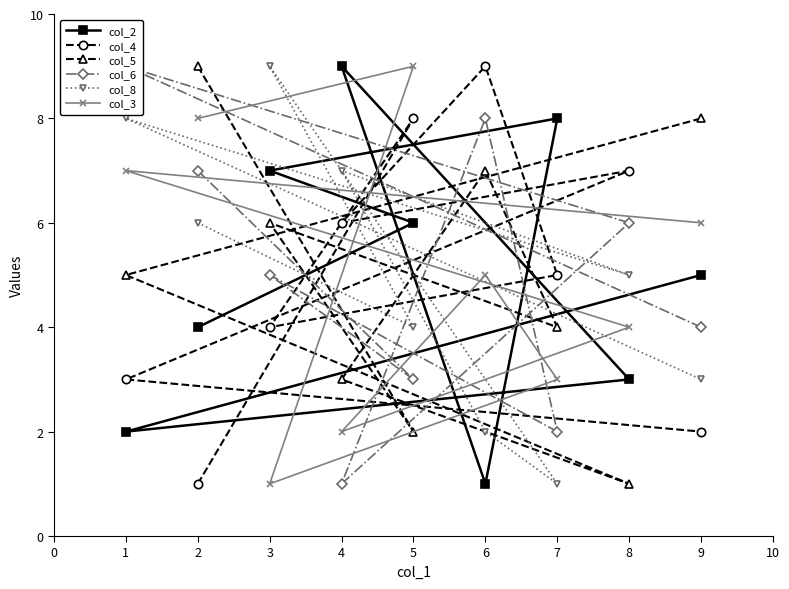

What is the maximum value shown in the chart?

9